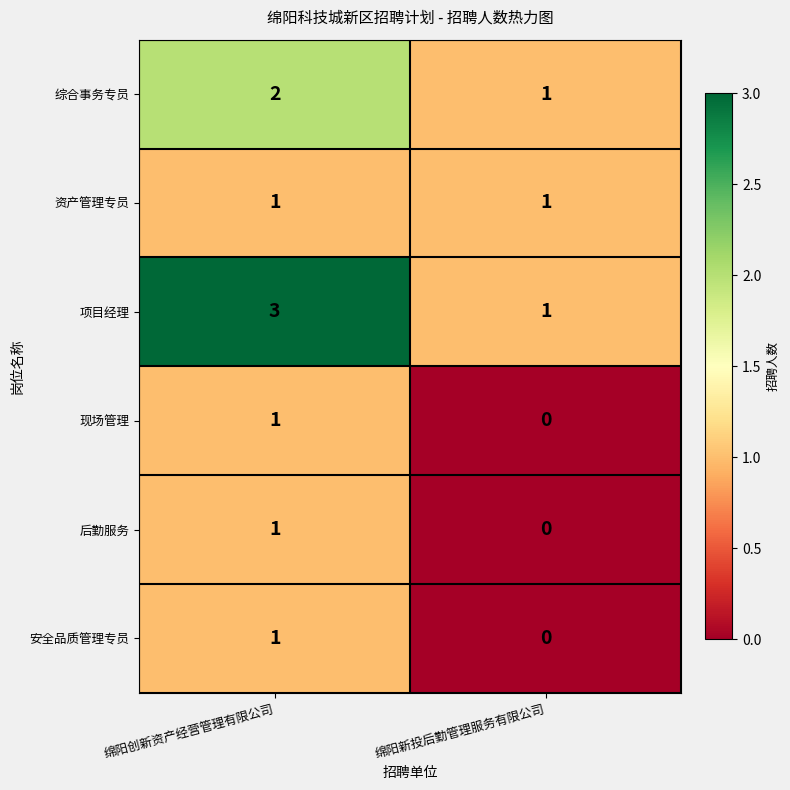

At which category is the sum across all series the highest?

绵阳创新资产经营管理有限公司